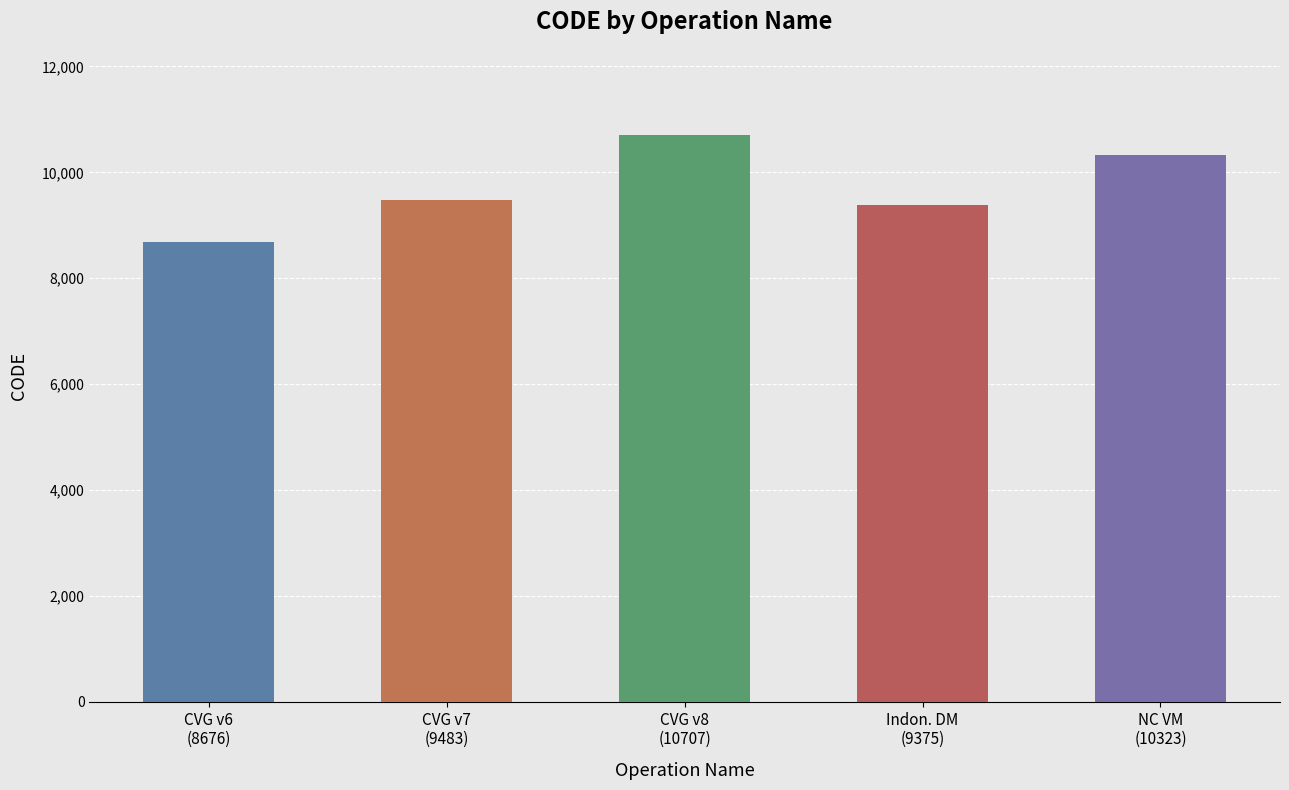

Are the bars horizontal?

No